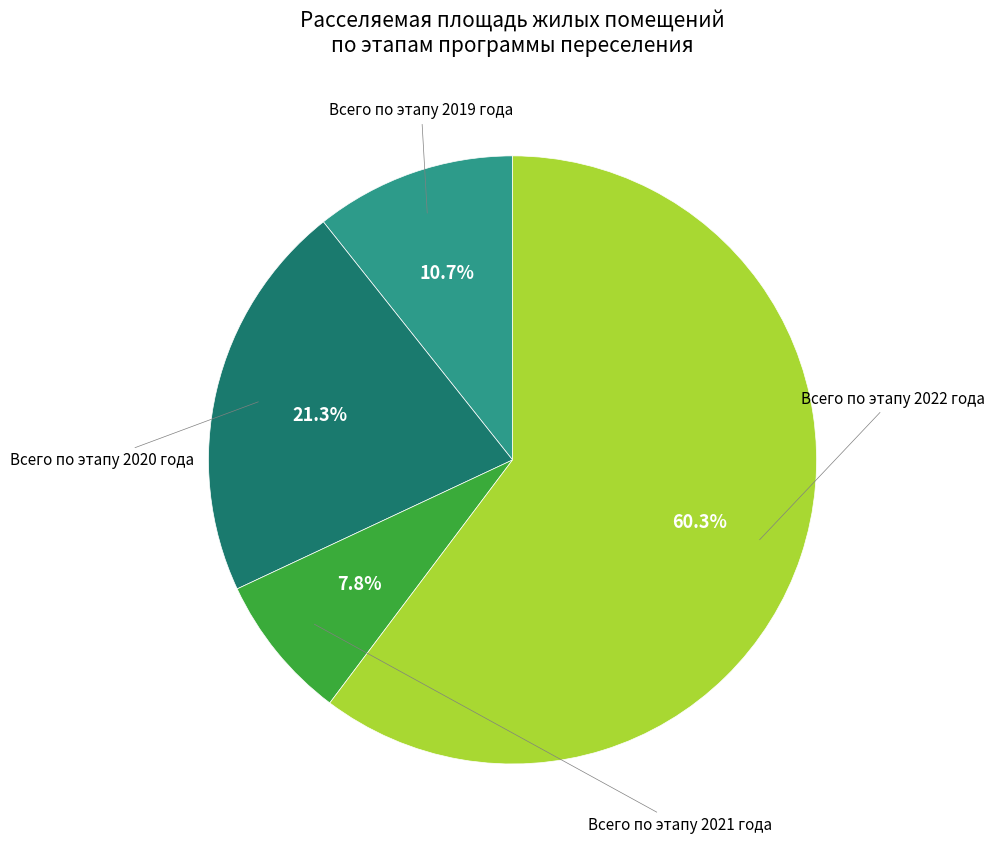

Is there a majority slice in this chart?

Yes